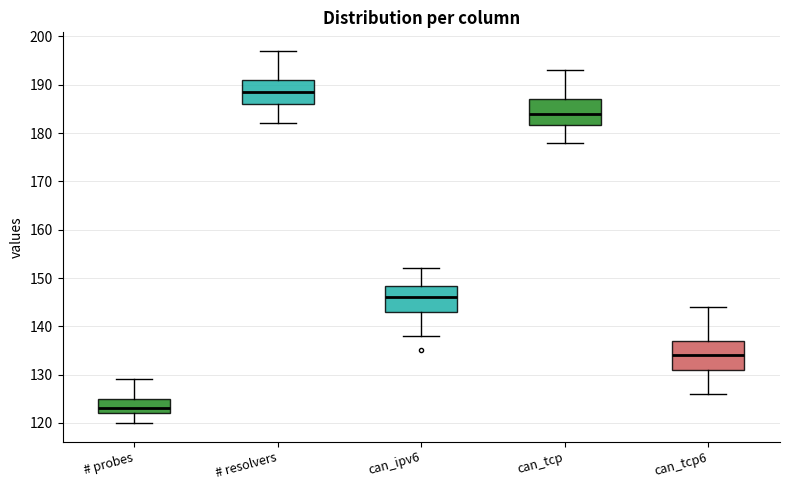

Reading left to right, read every box against the y-axis: the position of its median line, the range the box covers, and the ends of its whiskers. The values are not printed on the chart, so give them approximately, as read against the axis.

# probes: median 123, box 122 to 125, whiskers 120 to 129
# resolvers: median 189, box 186 to 191, whiskers 182 to 197
can_ipv6: median 146, box 143 to 148, whiskers 138 to 152
can_tcp: median 184, box 182 to 187, whiskers 178 to 193
can_tcp6: median 134, box 131 to 137, whiskers 126 to 144